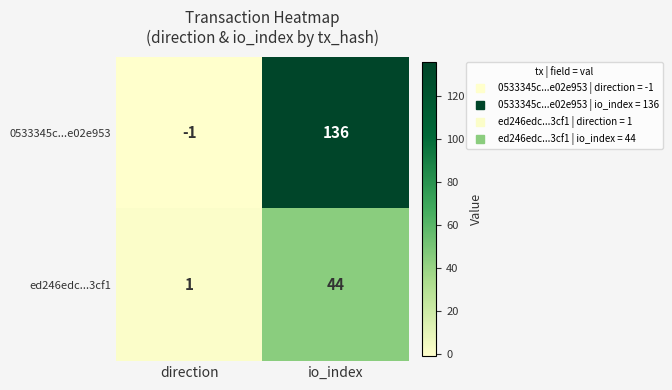

At which label is 0533345c...e02e953 closest to 67?

direction